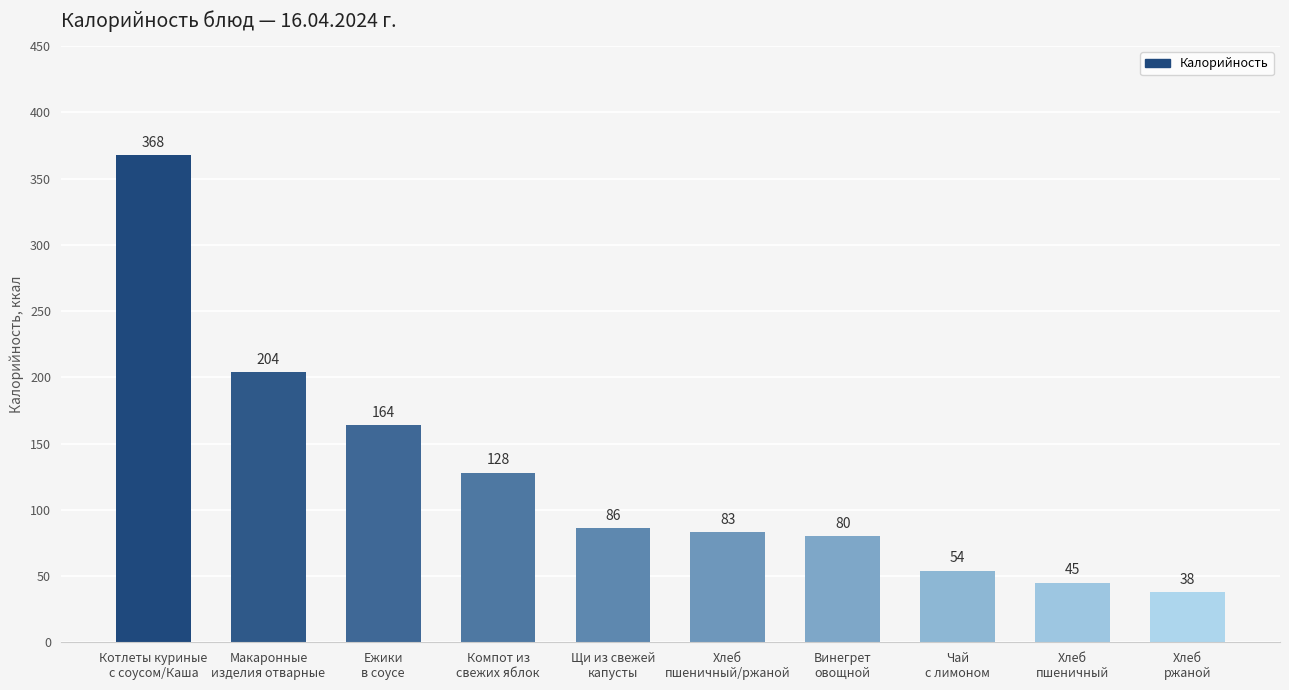

What is the change in value from Котлеты куриные
с соусом/Каша to Макаронные
изделия отварные?

-164